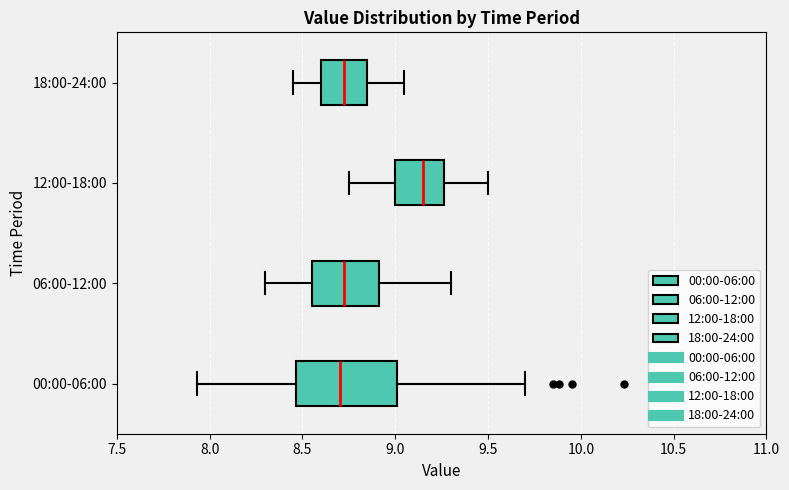

Comparing the boxes themselves (not the whiskers), which one is the widest?

00:00-06:00